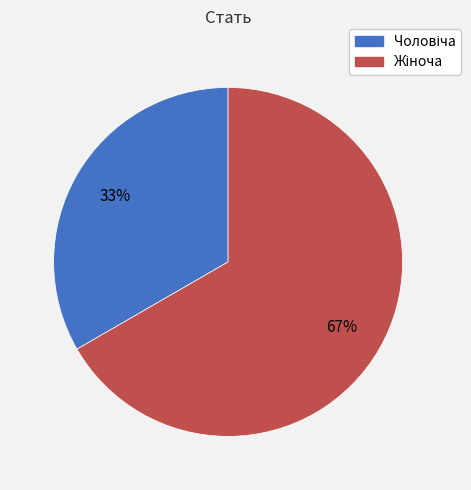

Is there a majority slice in this chart?

Yes